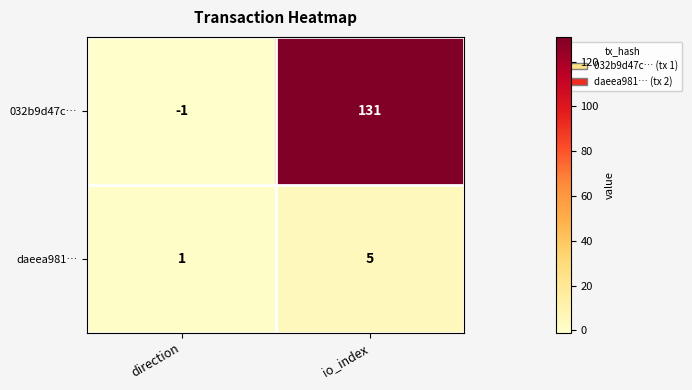

Reading left to right, transcribe all the data shown in this chart.

032b9d47c…: -1	131
daeea981…: 1	5